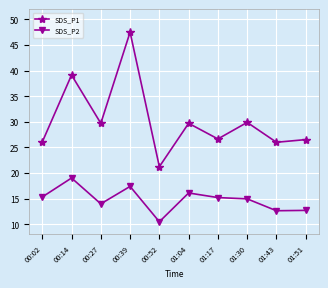

True or false: SDS_P2 and SDS_P1 intersect in this chart.

False